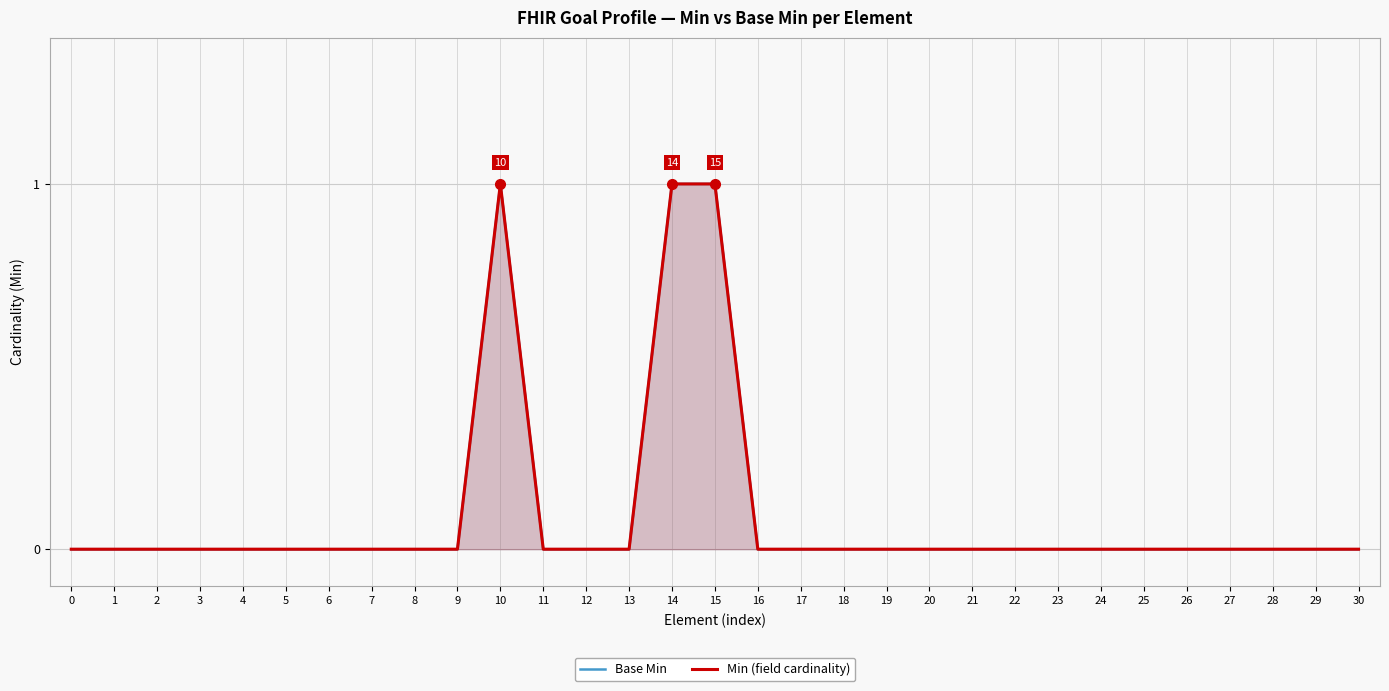

What are all the series names shown in the legend?

Base Min, Min (field cardinality)